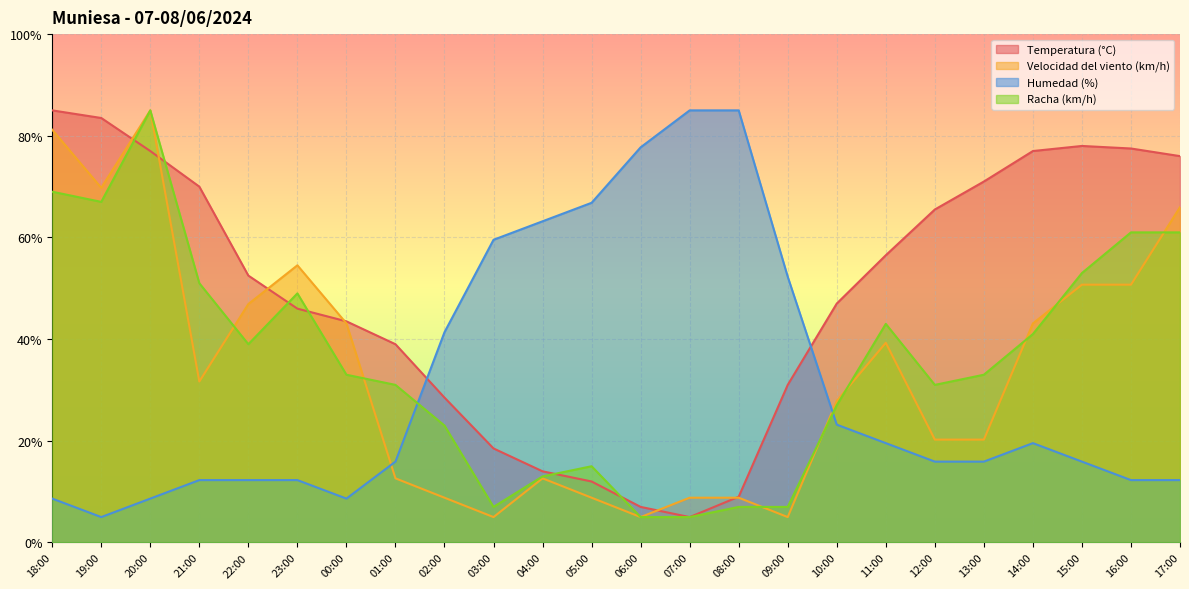

Reading left to right, transcribe all the data shown in this chart.

Temperatura (°C): 85.0	83.5	77.0	70.0	52.5	46.0	43.5	39.0	28.5	18.5	14.0	12.0	7.0	5.0	9.0	31.0	47.0	56.5	65.5	71.0	77.0	78.0	77.5	76.0
Velocidad del viento (km/h): 81.2	69.8	85.0	31.7	46.9	54.5	43.1	12.6	8.8	5.0	12.6	8.8	5.0	8.8	8.8	5.0	27.9	39.3	20.2	20.2	43.1	50.7	50.7	66.0
Humedad (%): 8.6	5.0	8.6	12.3	12.3	12.3	8.6	15.9	41.4	59.5	63.2	66.8	77.7	85.0	85.0	52.3	23.2	19.5	15.9	15.9	19.5	15.9	12.3	12.3
Racha (km/h): 69.0	67.0	85.0	51.0	39.0	49.0	33.0	31.0	23.0	7.0	13.0	15.0	5.0	5.0	7.0	7.0	27.0	43.0	31.0	33.0	41.0	53.0	61.0	61.0